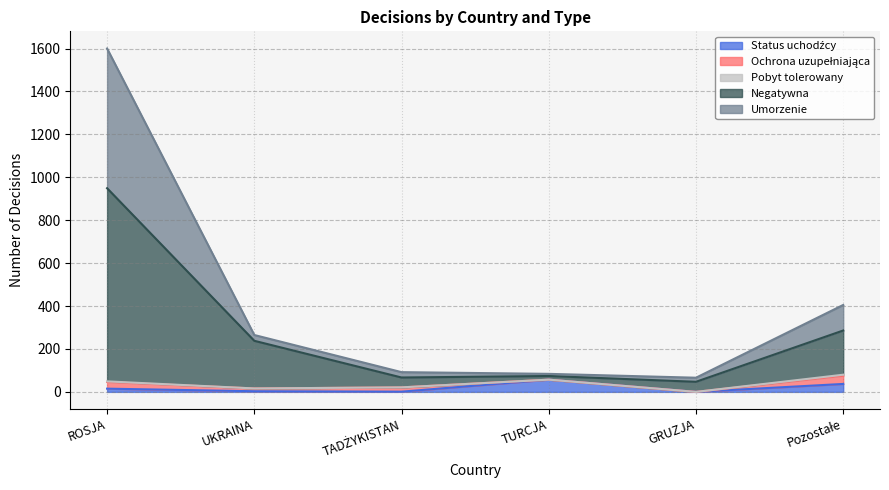

At which category is the sum across all series the highest?

ROSJA